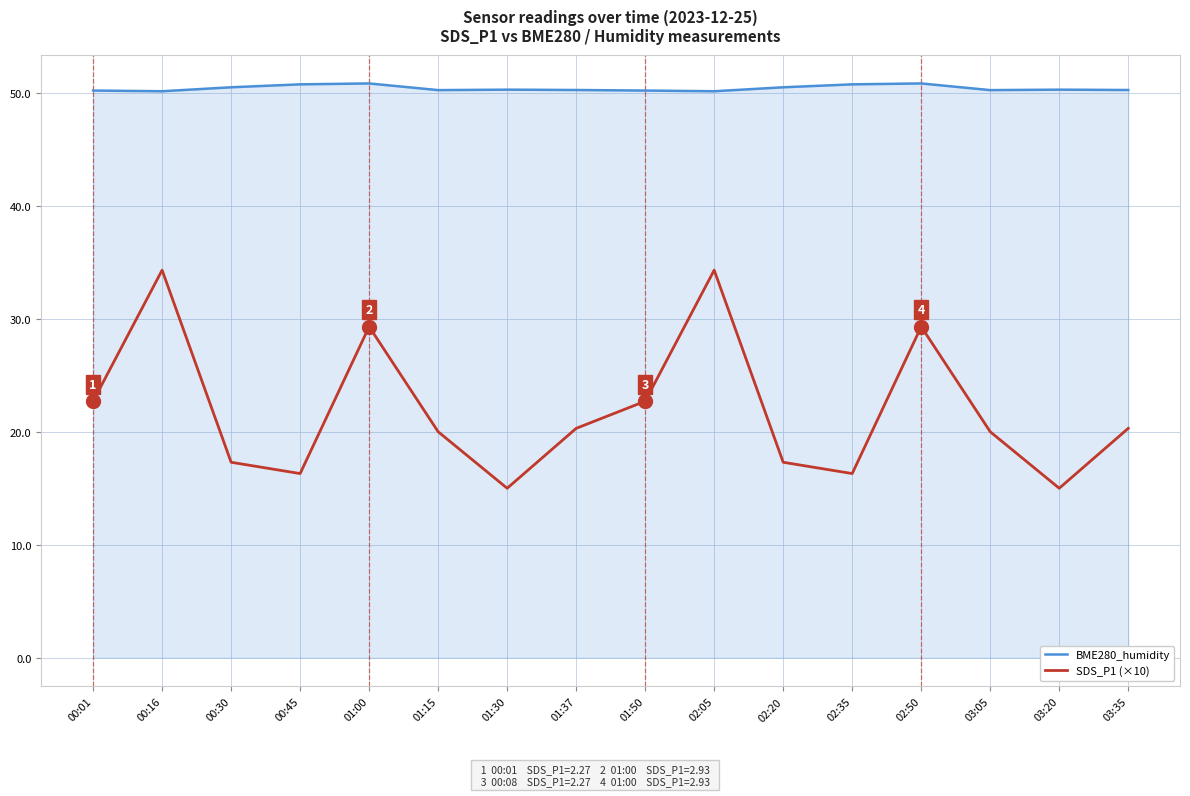

What is the difference between the maximum and minimum values in the BME280_humidity series?

0.7